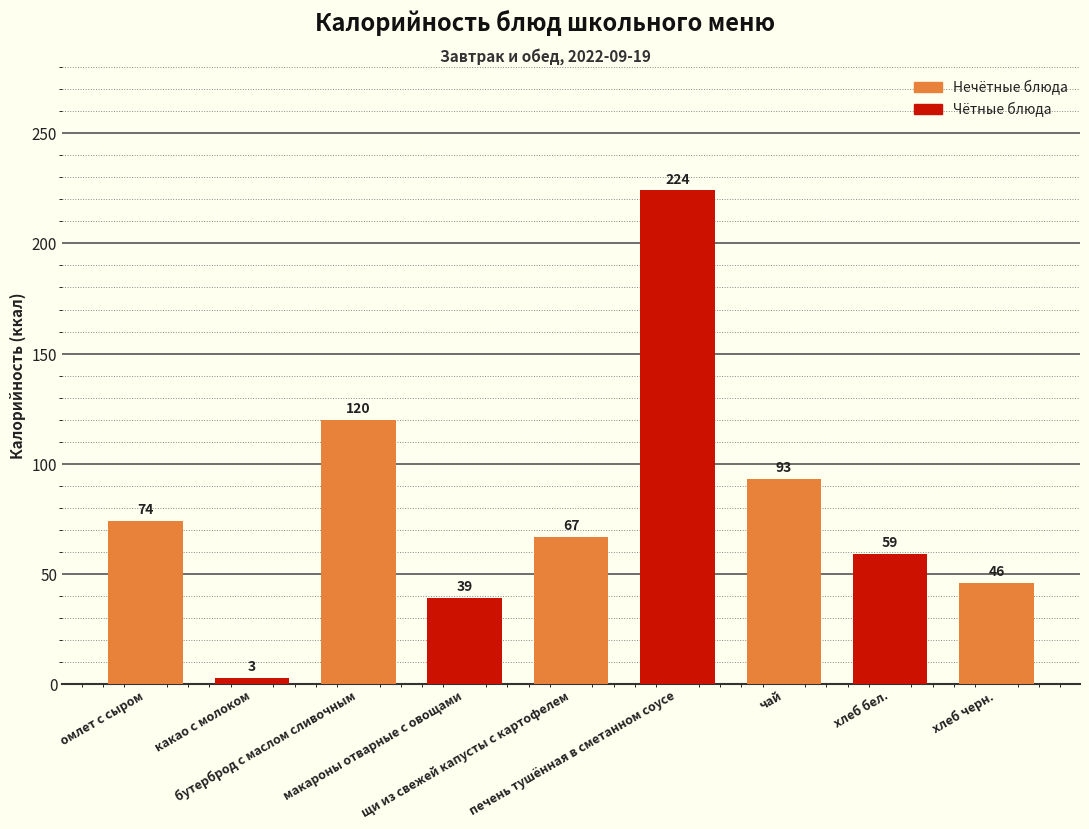

Reading right to left, list all the values displayed in this chart.

46	59	93	224	67	39	120	3	74